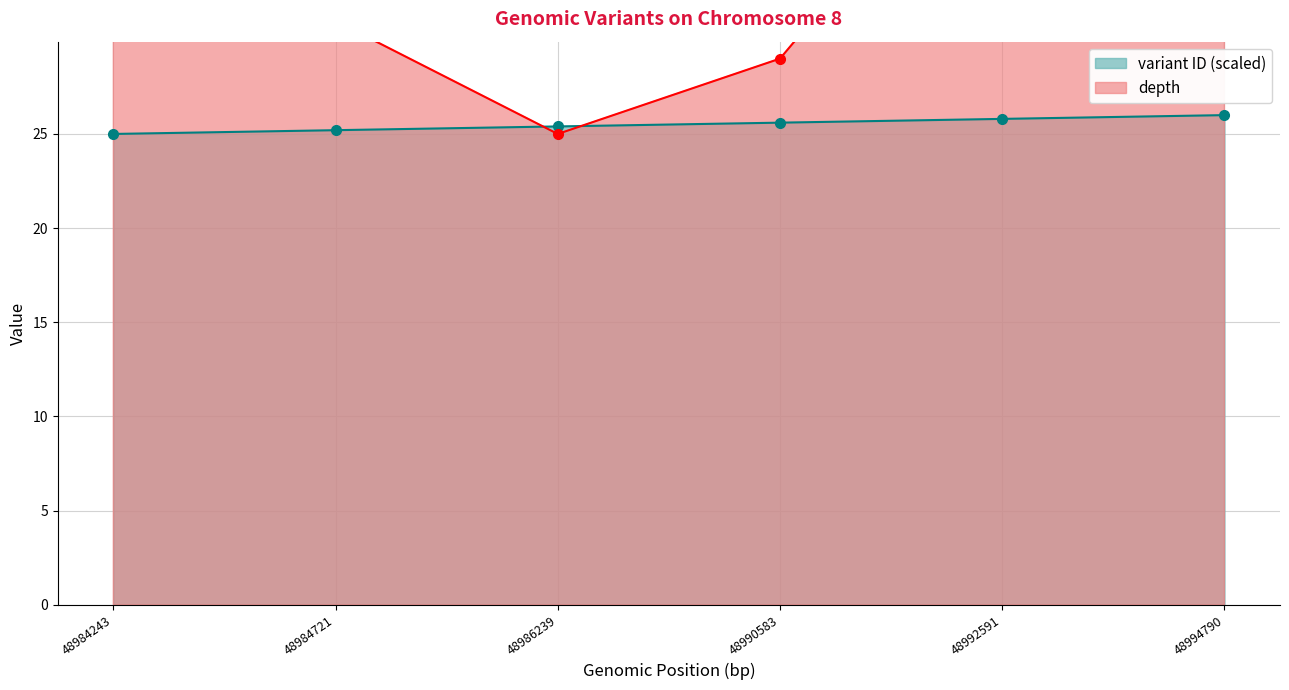

At which label is depth closest to 34?

48984243